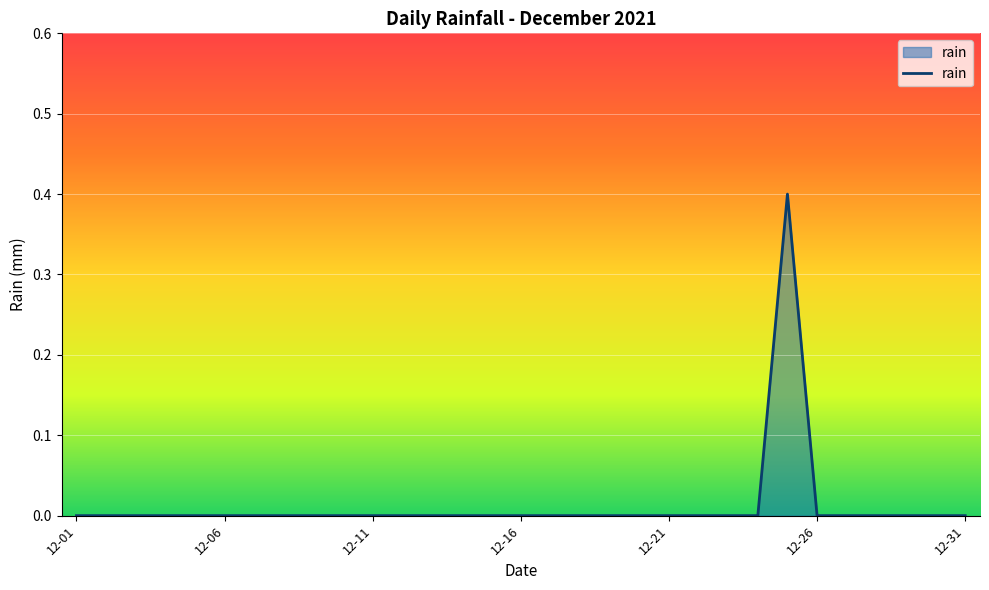

What is the maximum value shown in the chart?

0.4